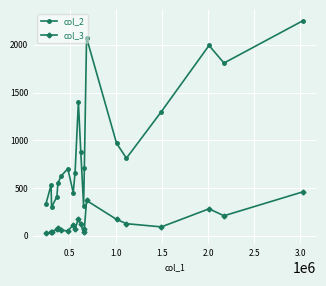

What is the difference between the maximum and minimum values in the col_2 series?

1956.5